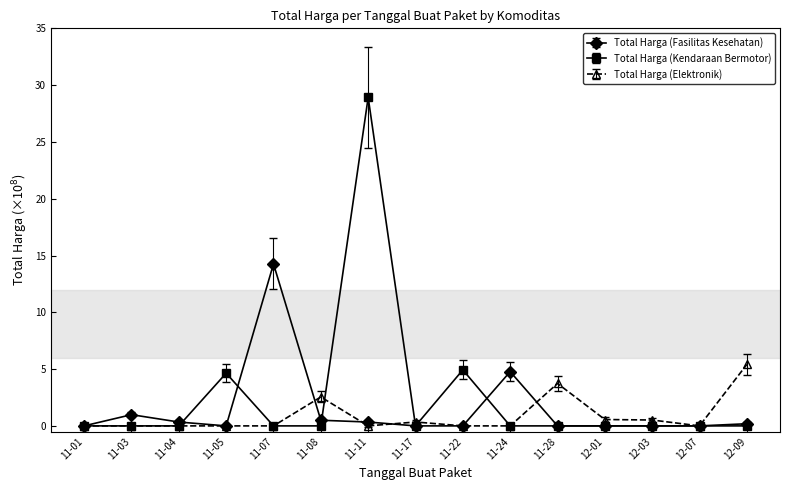

True or false: Total Harga (Fasilitas Kesehatan) and Total Harga (Elektronik) intersect in this chart.

True